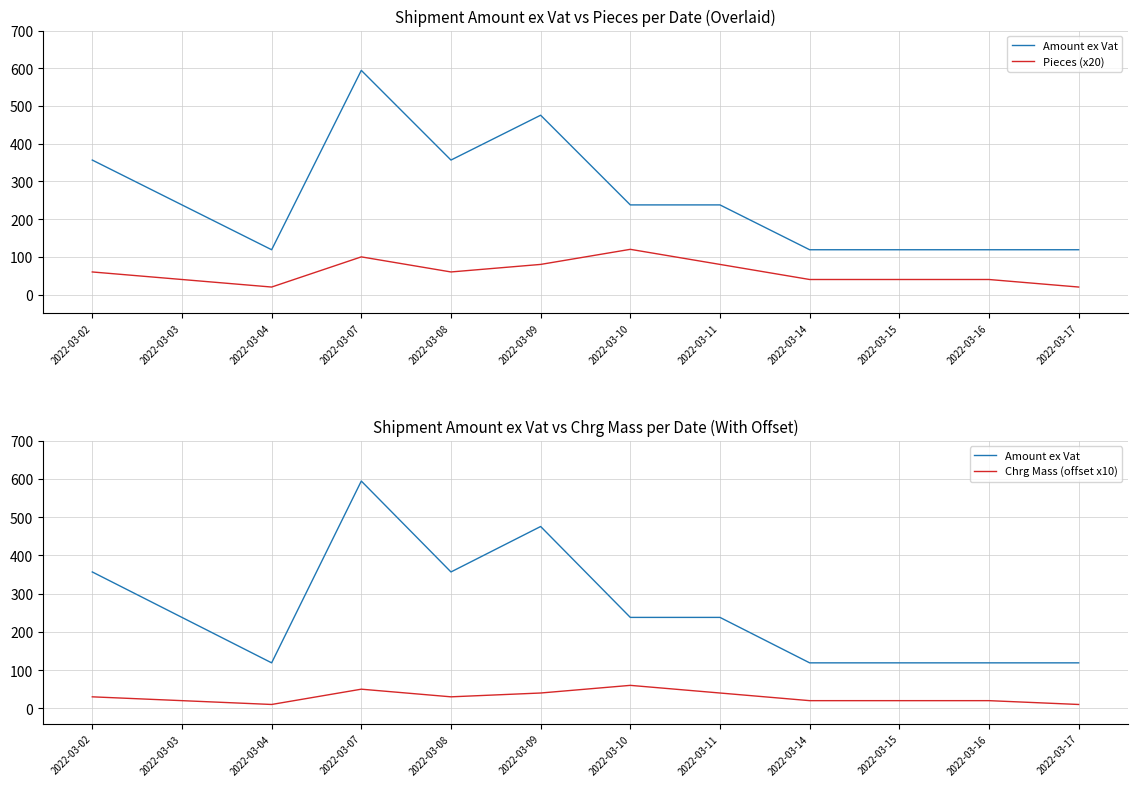

True or false: Amount ex Vat and Chrg Mass (offset x10) intersect in this chart.

False